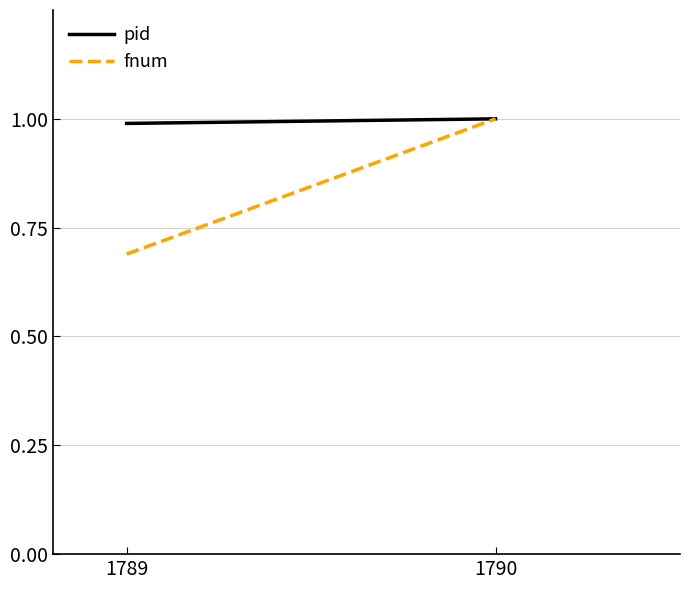

Count the pid values in the range 0 to 1.

2